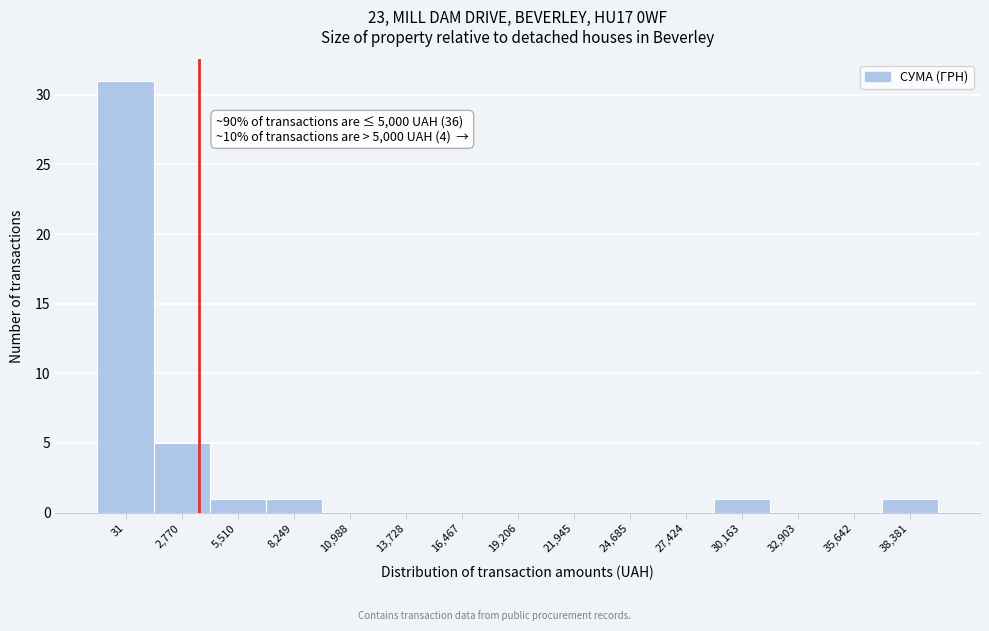

The chart shows a value of 18 at 13,728. True or false?

False